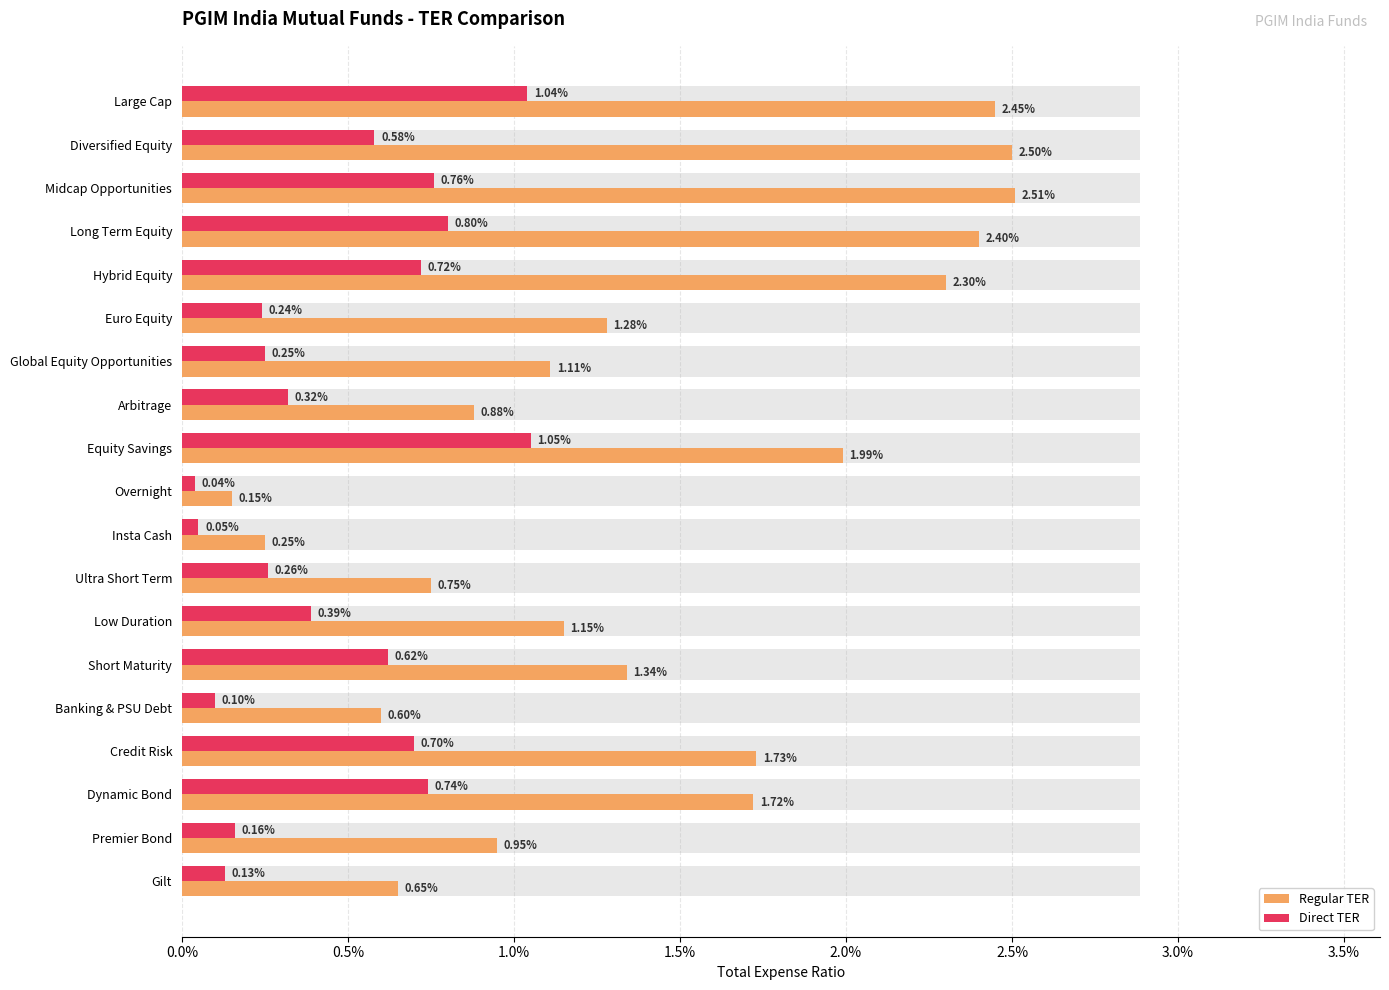

Is it true that Regular TER equals 0.0 at Diversified Equity?

True